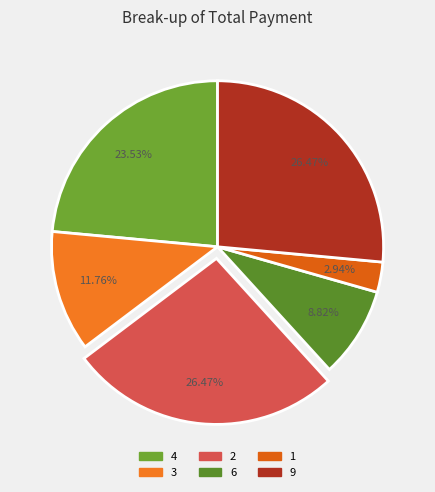

What is the ratio of the value at 6 to the value at 9?

0.3